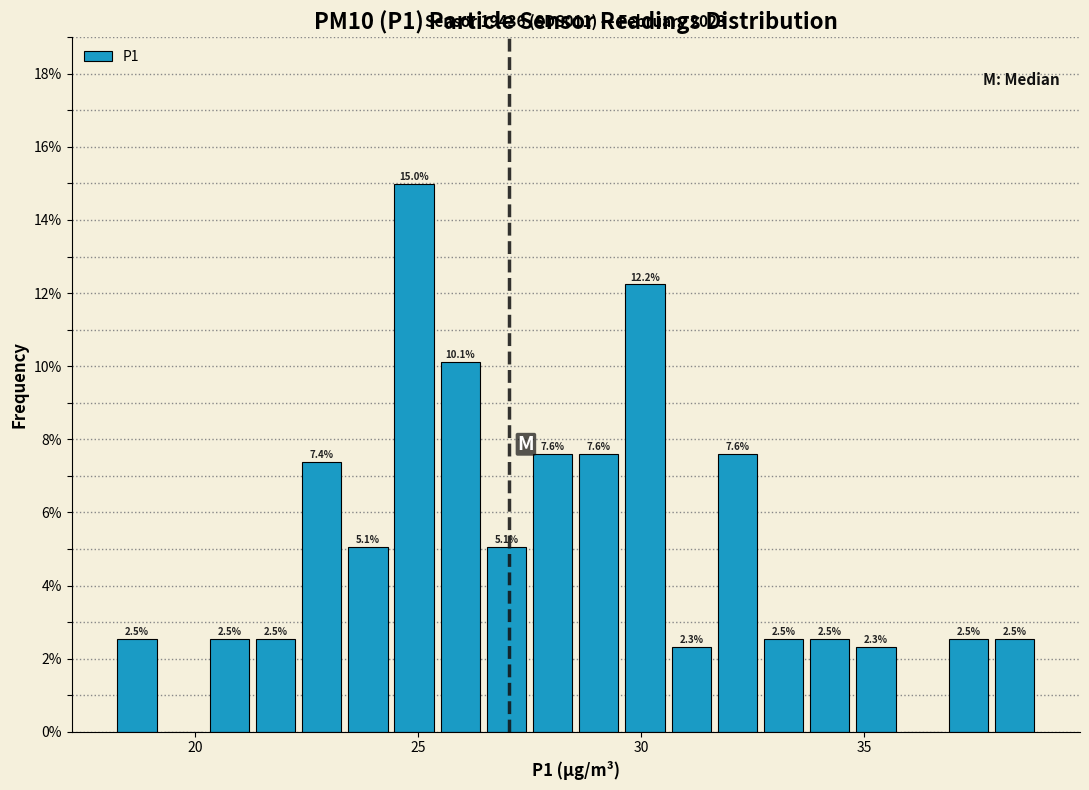

Around what value on the x-axis is the tallest bar? Give the approximate position of its centre, as read against the axis.

25.0